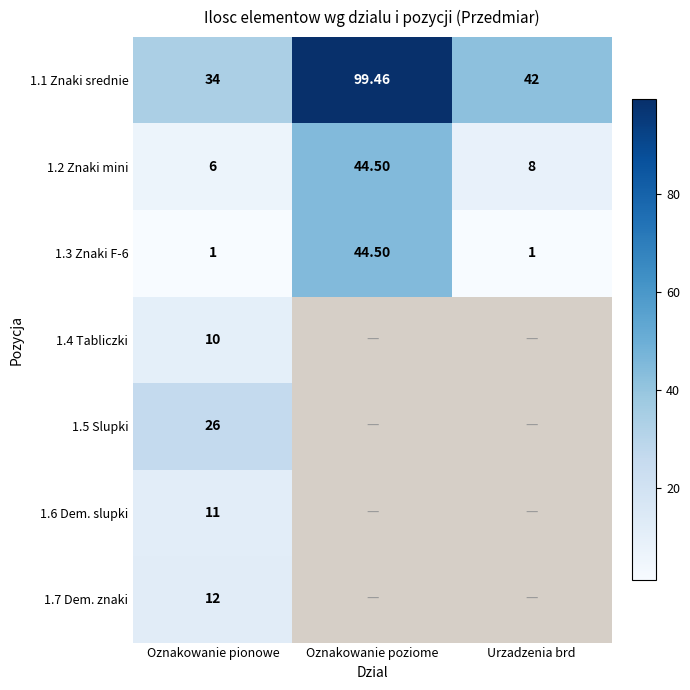

Is the value of 1.3 Znaki F-6 at Urzadzenia brd greater than the value of 1.2 Znaki mini at Urzadzenia brd?

No